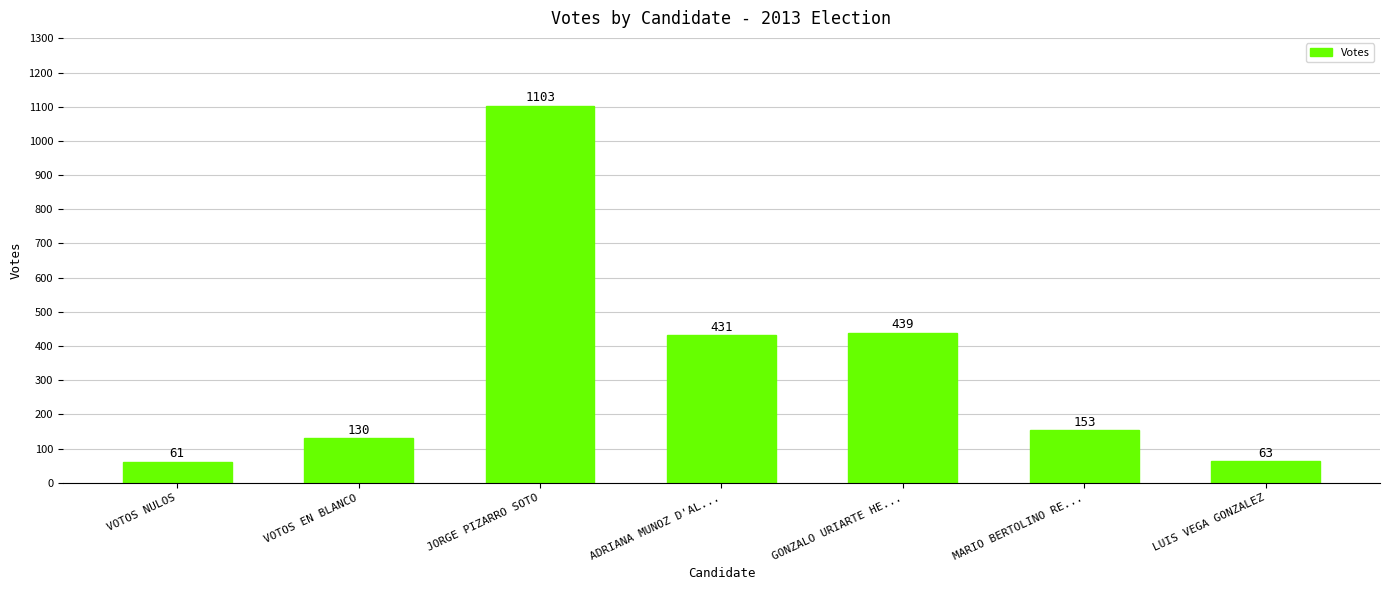

How many data points are less than 153?

3